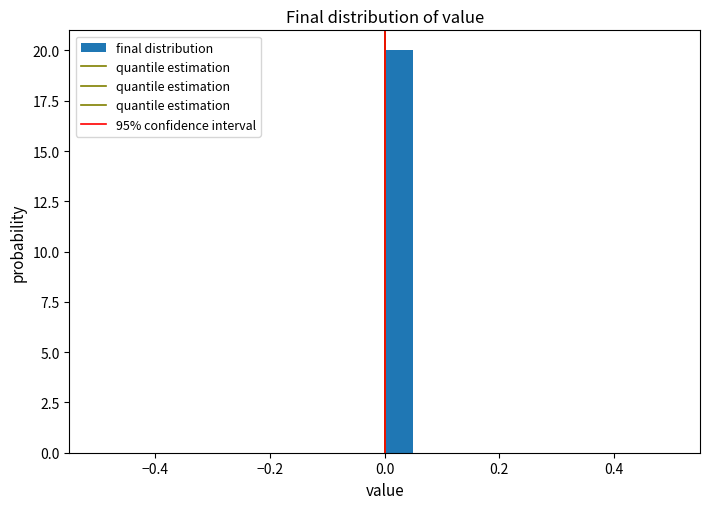

Around what value on the x-axis is the tallest bar? Give the approximate position of its centre, as read against the axis.

0.02